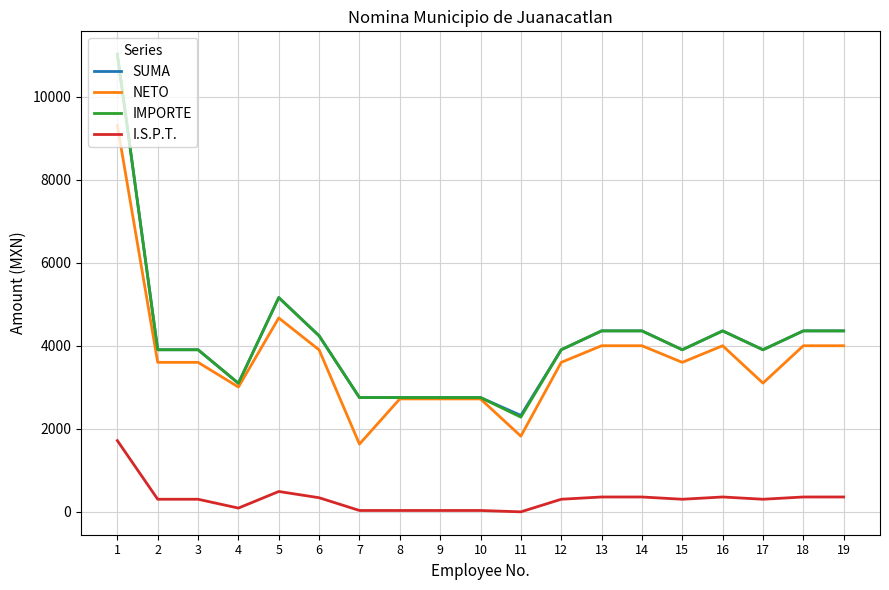

True or false: I.S.P.T. and IMPORTE intersect in this chart.

False